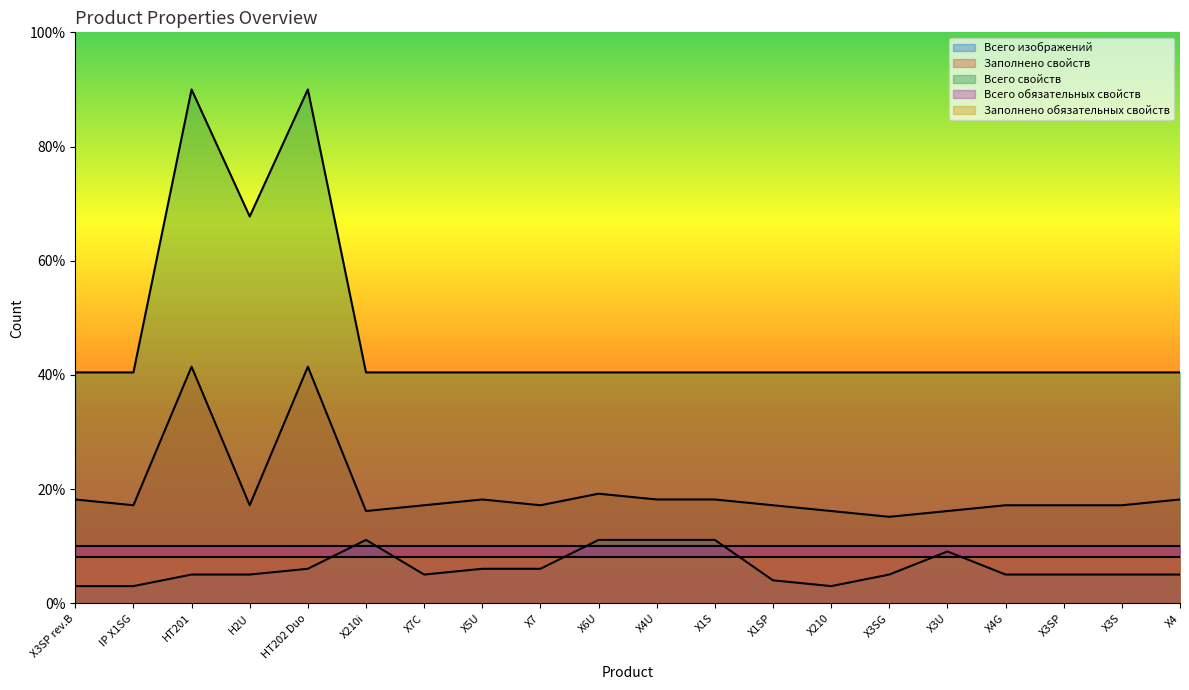

True or false: Всего свойств and Всего изображений intersect in this chart.

False